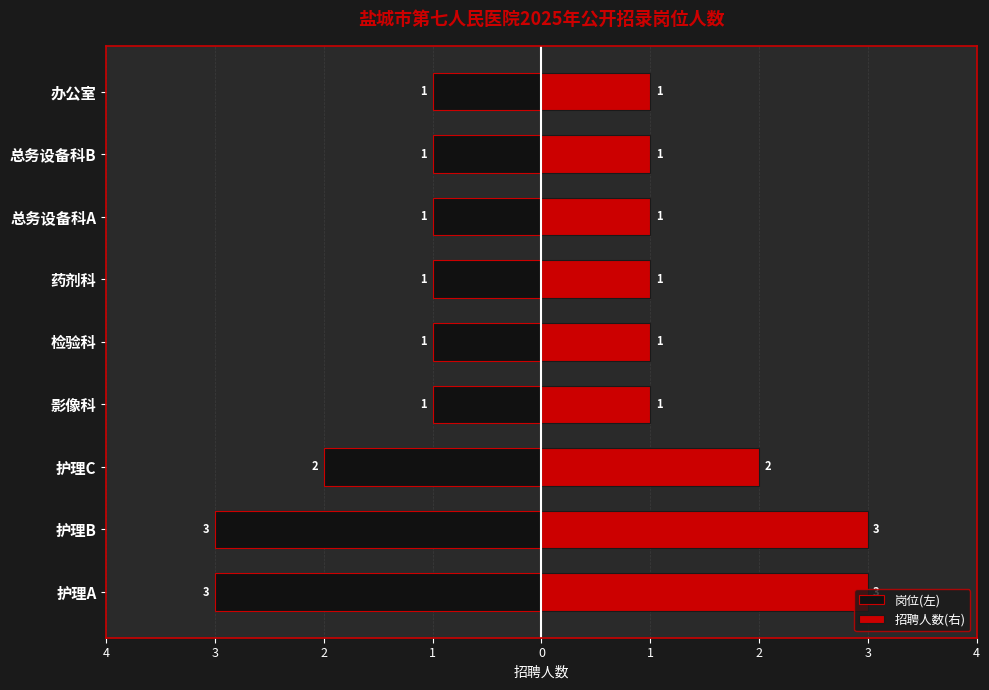

What is the difference between the maximum and minimum values in the 岗位(左) series?

2